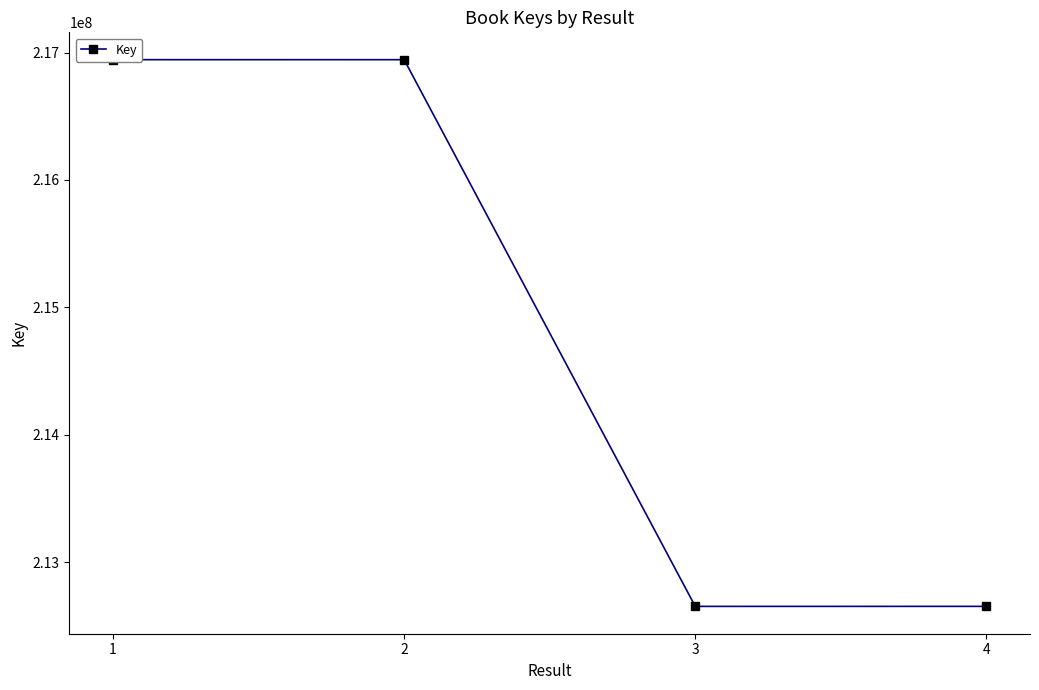

Between 1 and 2, which is larger?

1